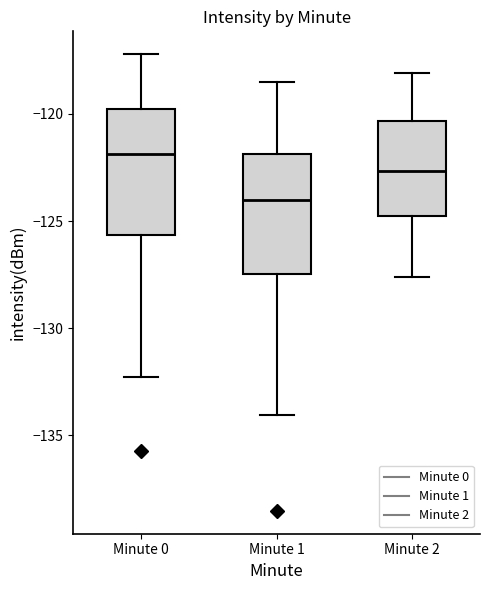

Which box has the lowest median line?

Minute 1